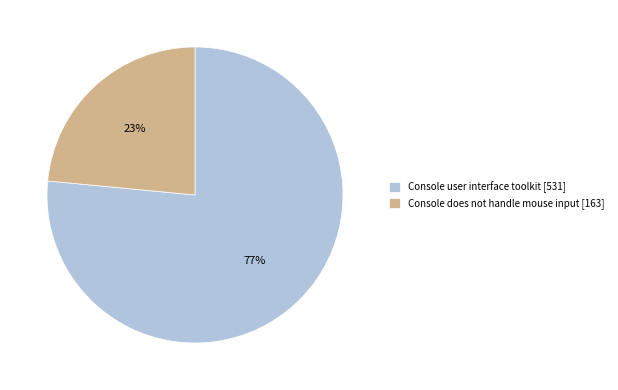

Which has a higher value, Console user interface toolkit [531] or Console does not handle mouse input [163]?

Console user interface toolkit [531]